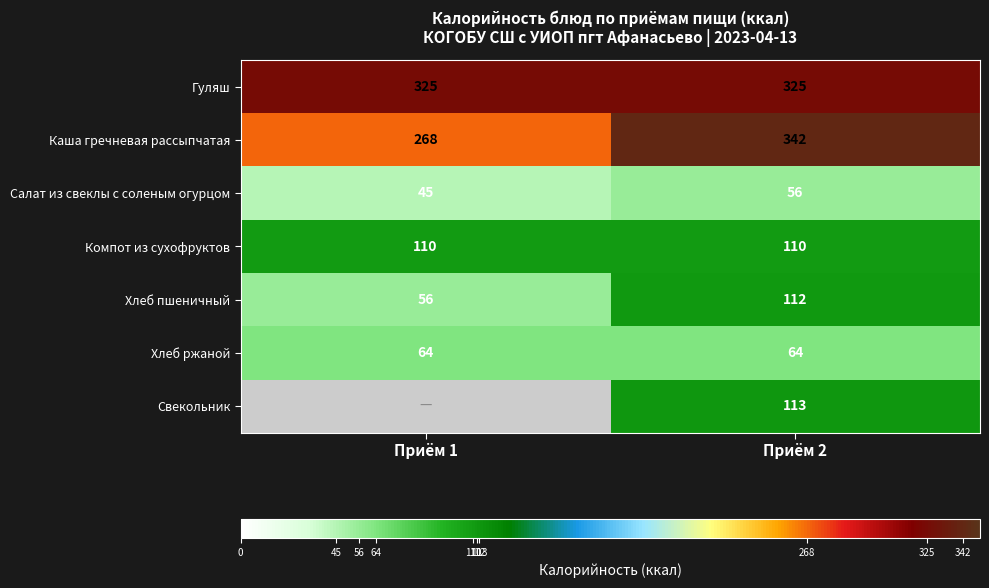

What is the difference between the highest and lowest values at Приём 2?

286